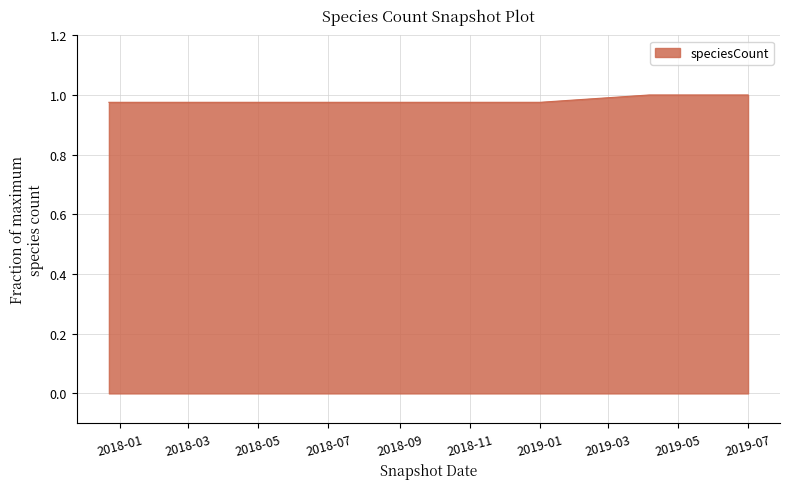

What is the sum of all values?

6.9